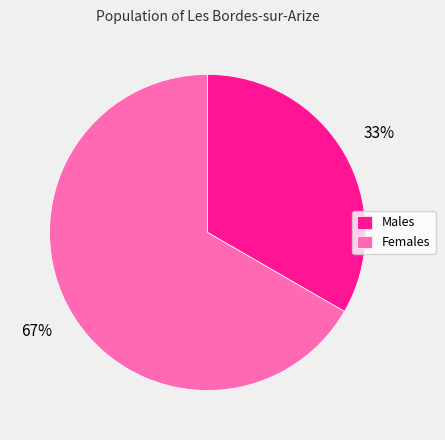

To the nearest percent, what percentage of the pie is Males?

33%